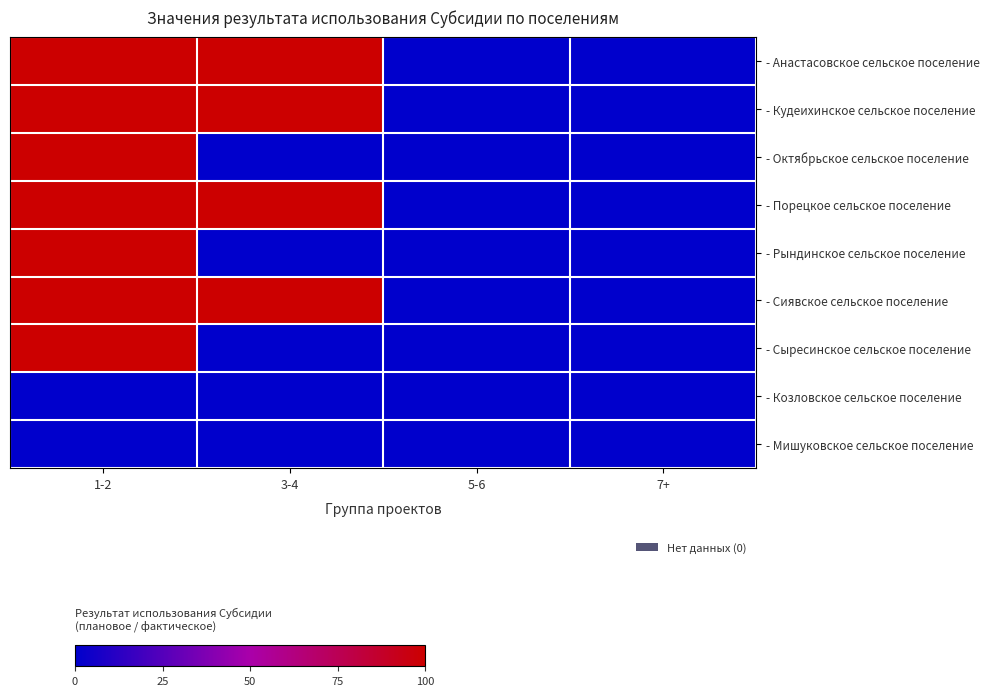

Which category has the lowest value across all series?

5-6